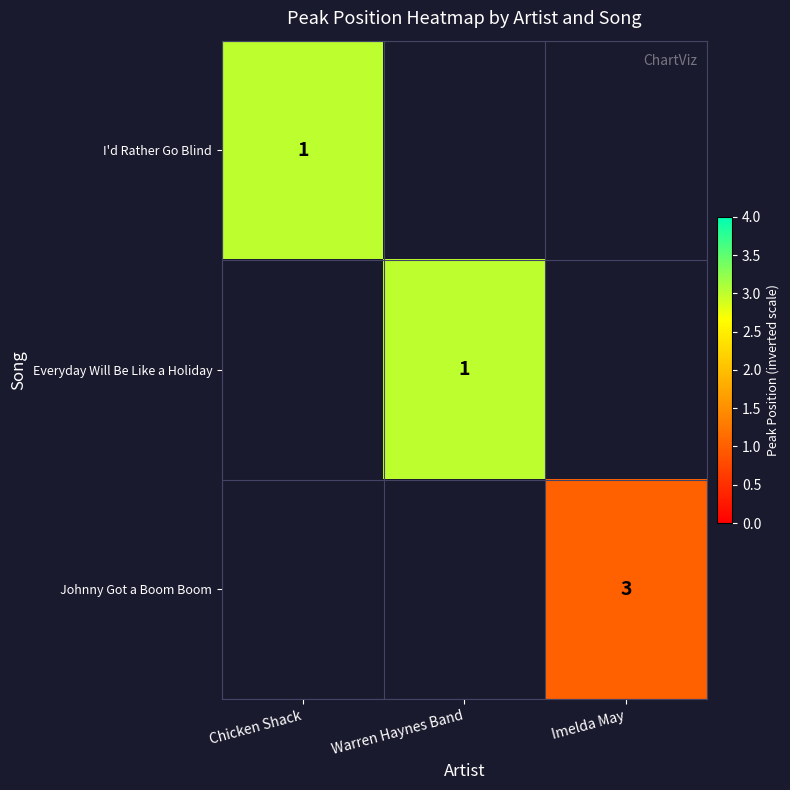

The Everyday Will Be Like a Holiday series shows 0 at Warren Haynes Band. True or false?

False